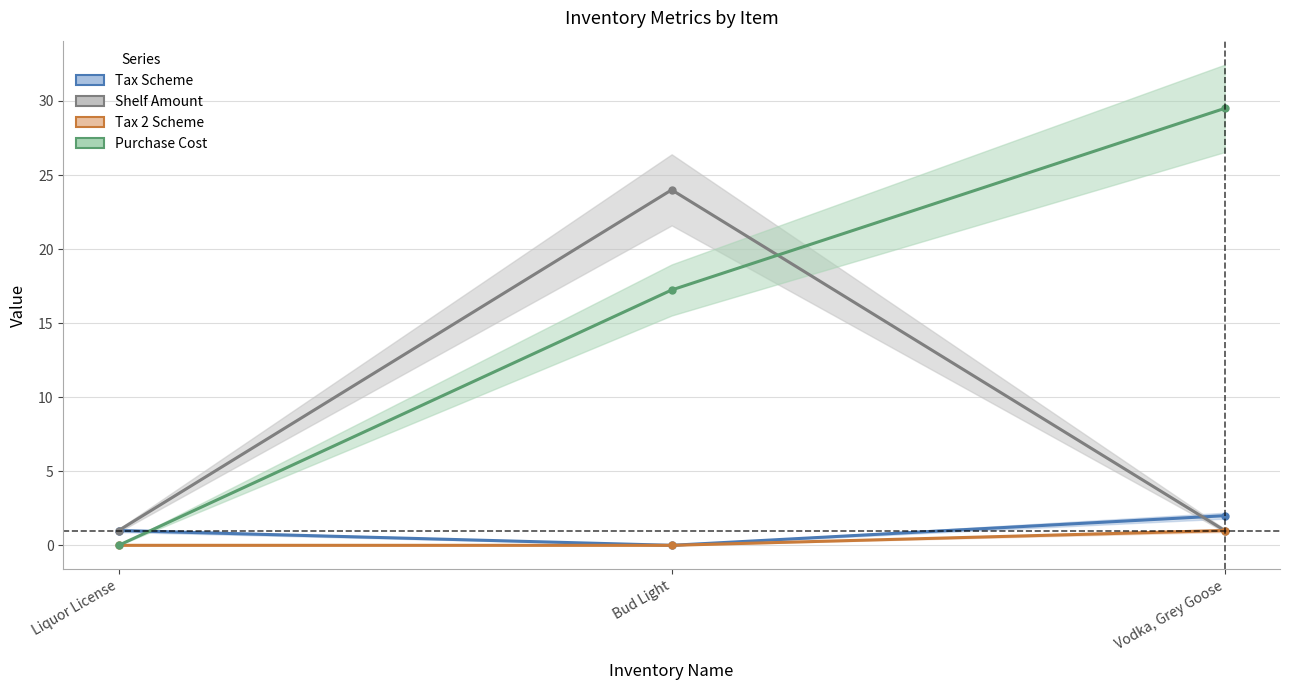

How many Tax Scheme values are between 0 and 2?

3